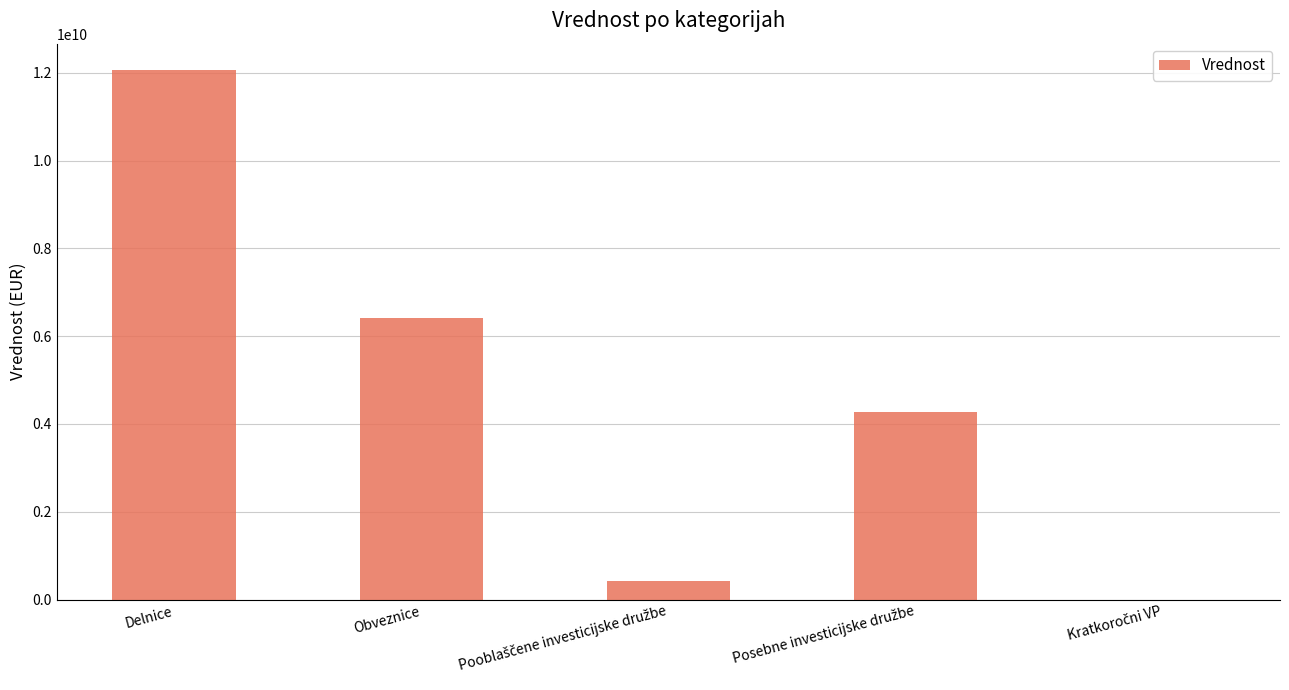

What is the maximum value shown in the chart?

12061787612.4